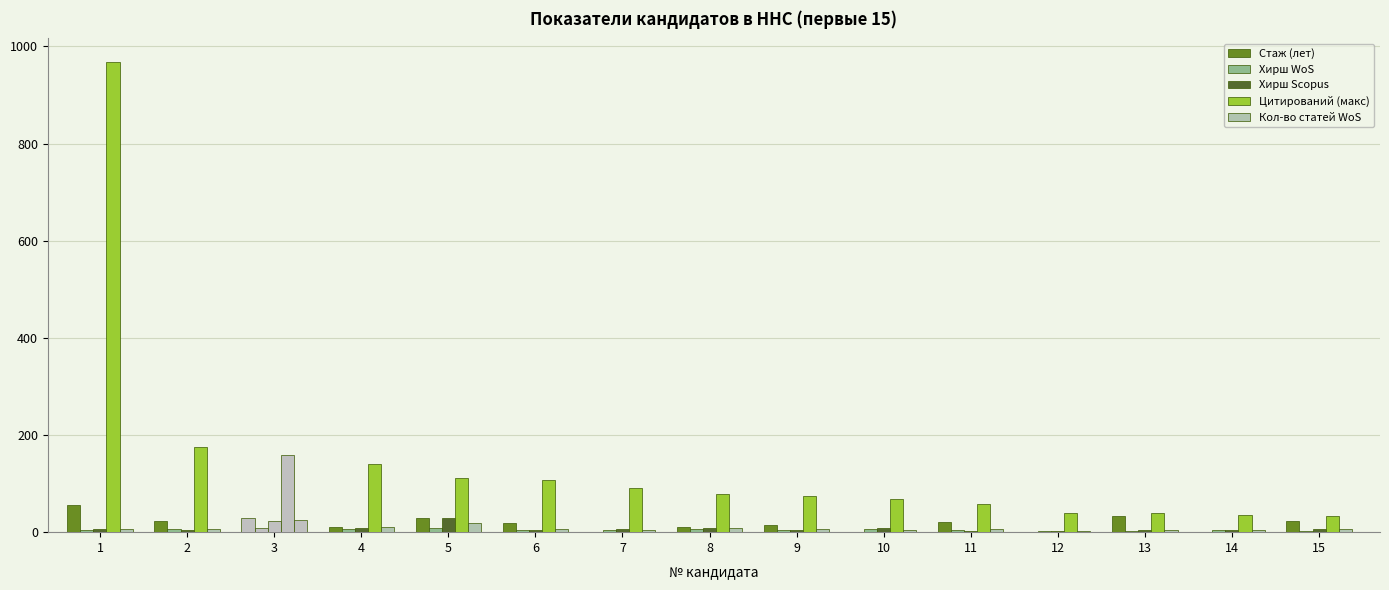

What is the value of the Кол-во статей WoS bar at the 11th from the left?

6